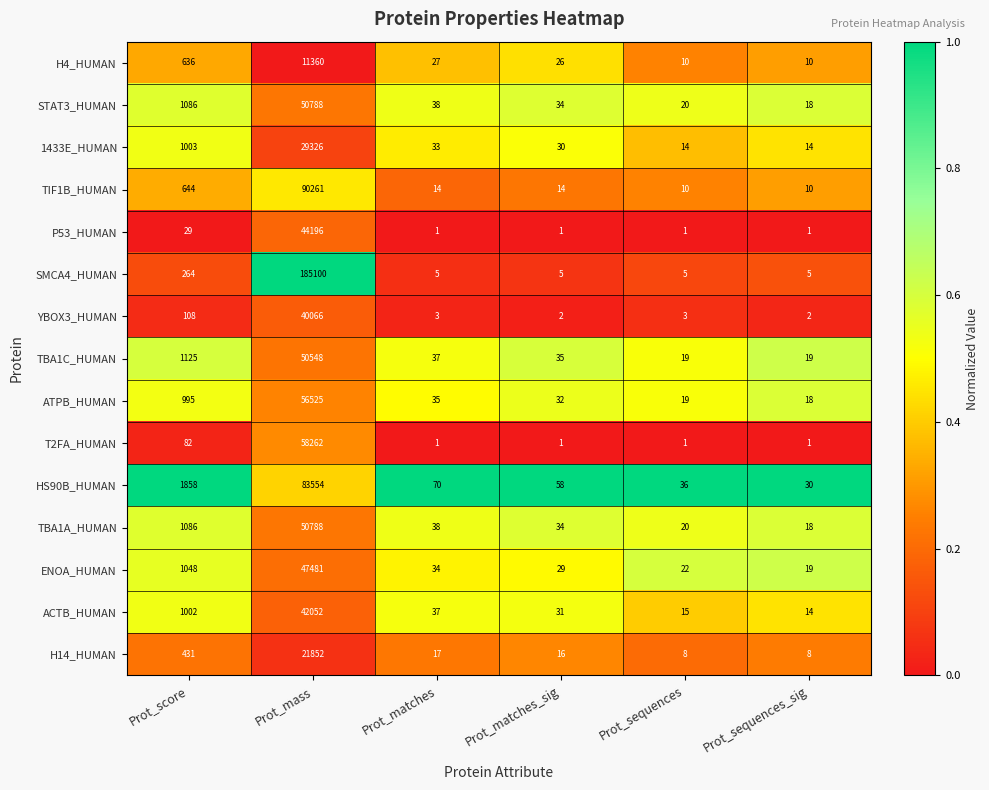

What is the difference between the maximum and minimum values in the P53_HUMAN series?

44195